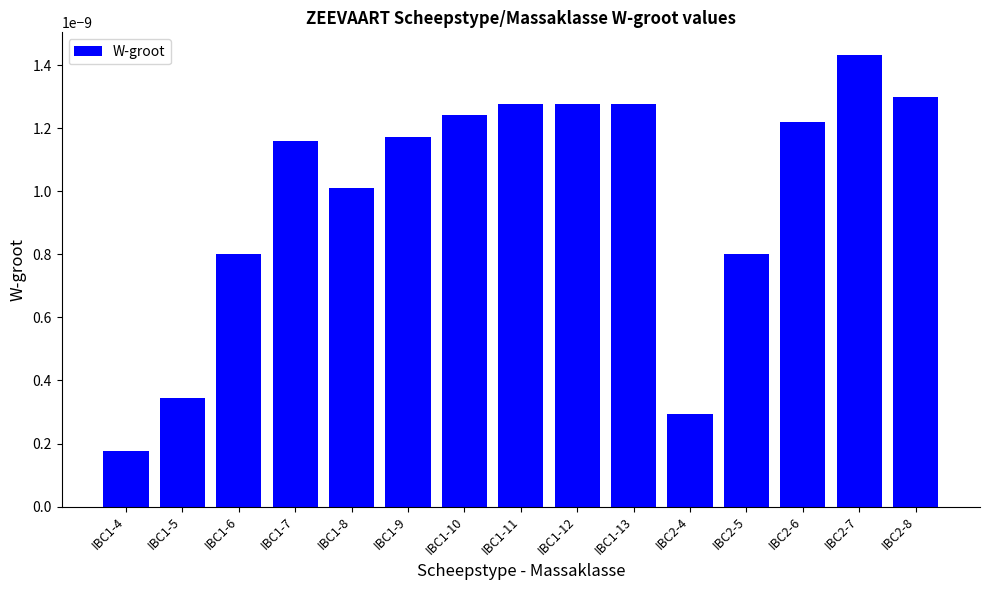

Which label corresponds to the largest value in the chart?

IBC2-7